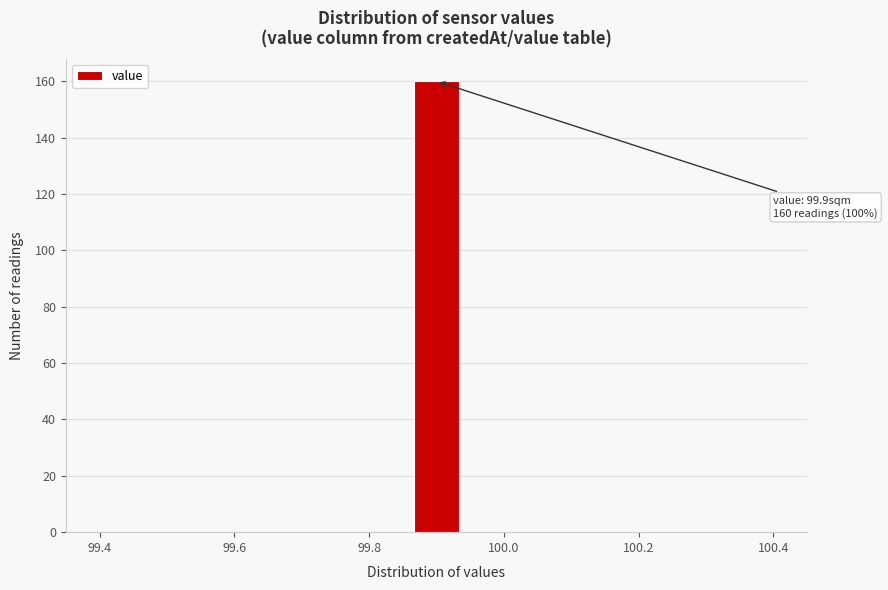

Read against the x-axis, roughly where is the centre of the tallest bar?

99.90